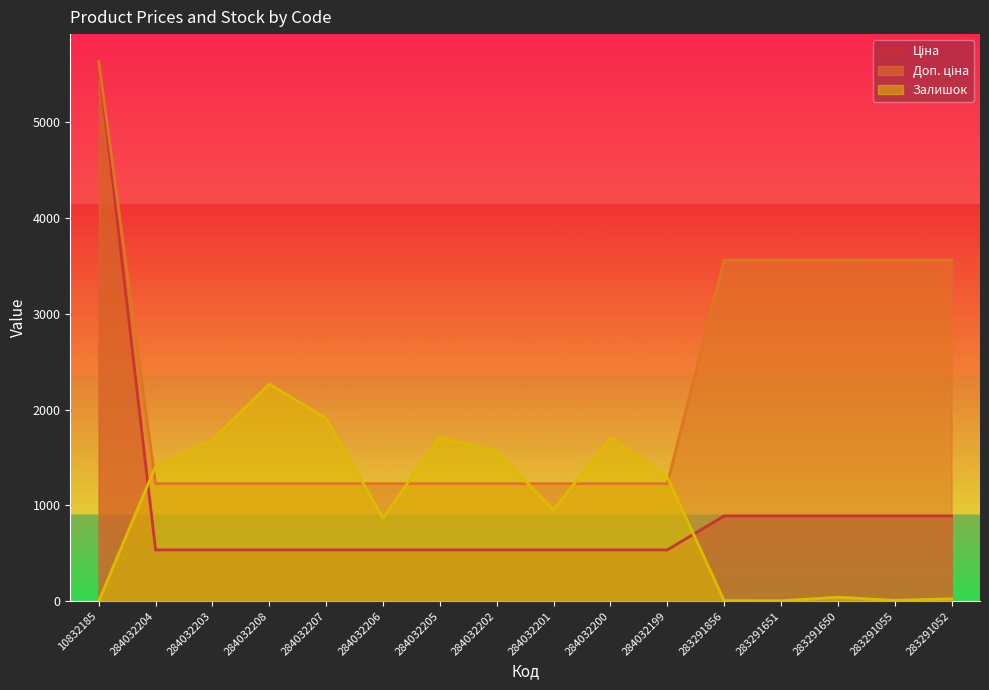

True or false: Залишок has a value of 869.0 at 284032206.

True